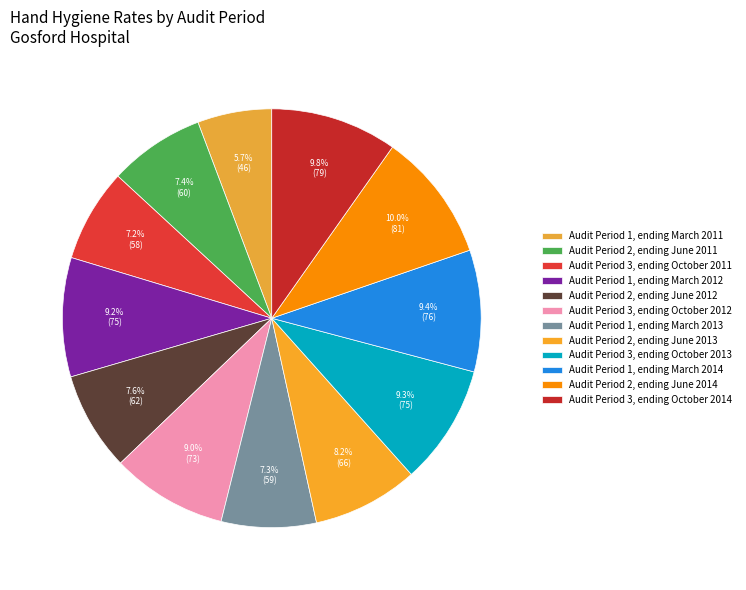

How many segments does this pie chart have?

12